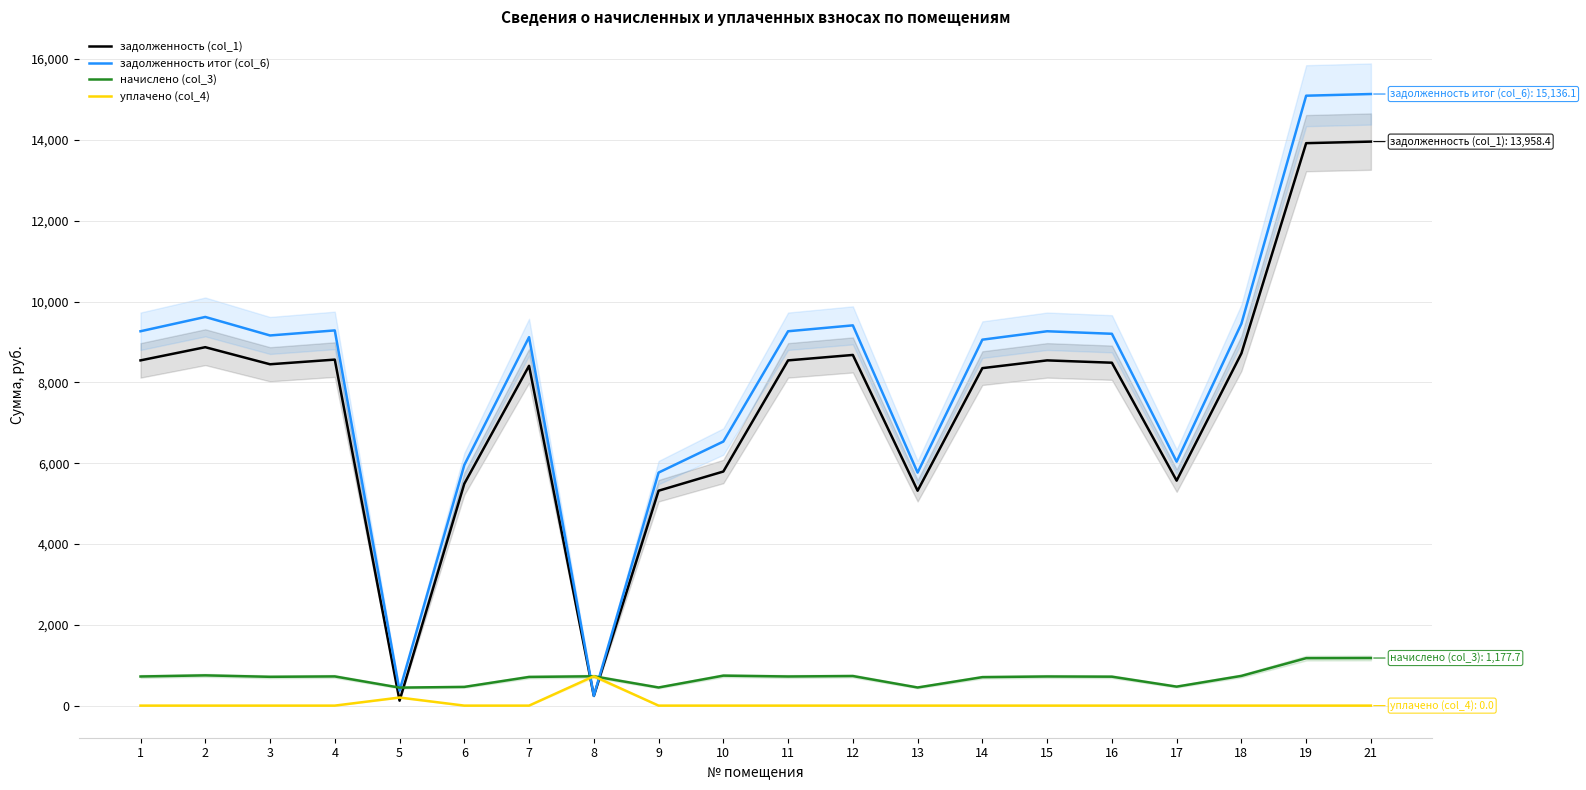

True or false: задолженность (col_1) and уплачено (col_4) intersect in this chart.

True